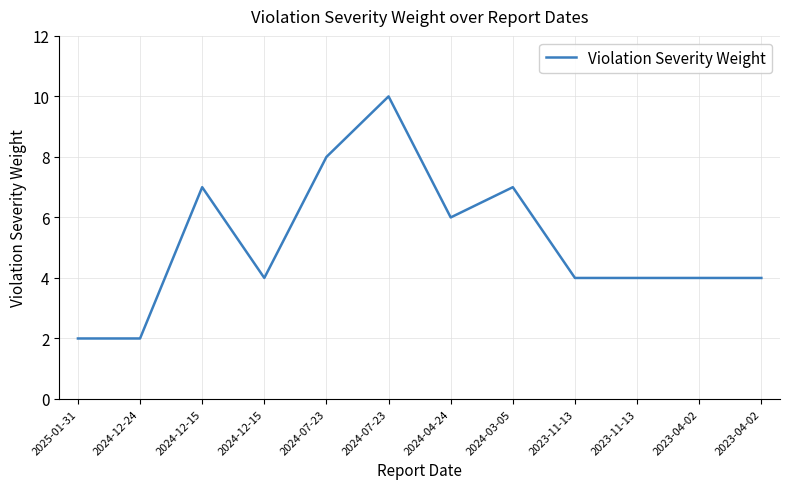

At which category does the chart reach its minimum across all series?

2025-01-31